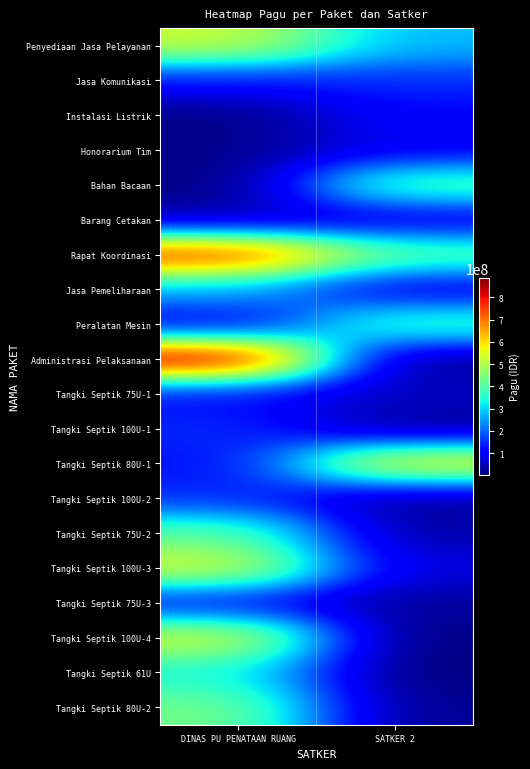

At which category is the sum across all series the highest?

DINAS PU PENATAAN RUANG